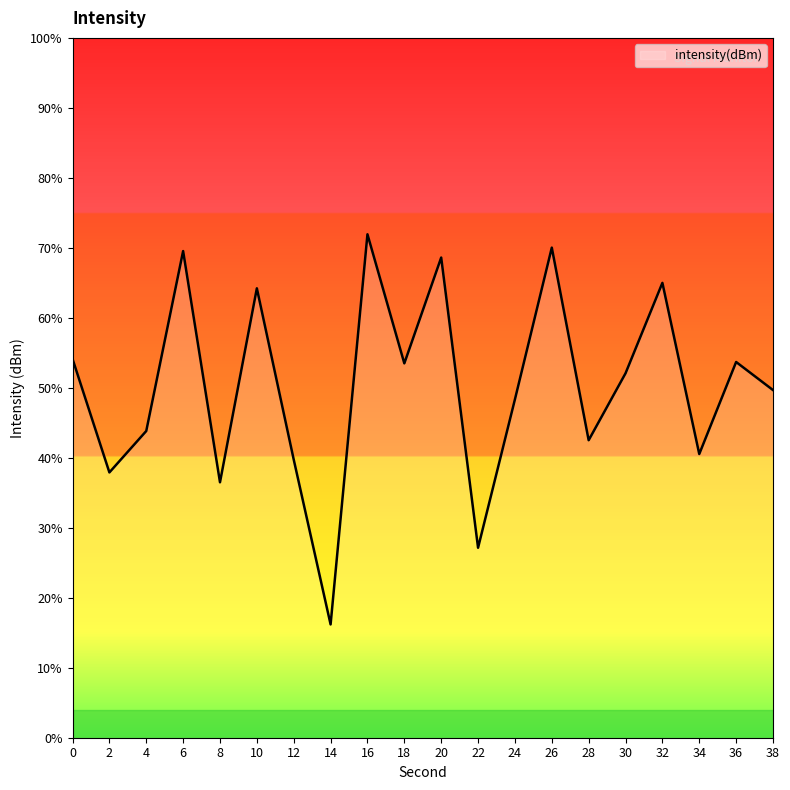

The value at 10 is -61.8. True or false?

False